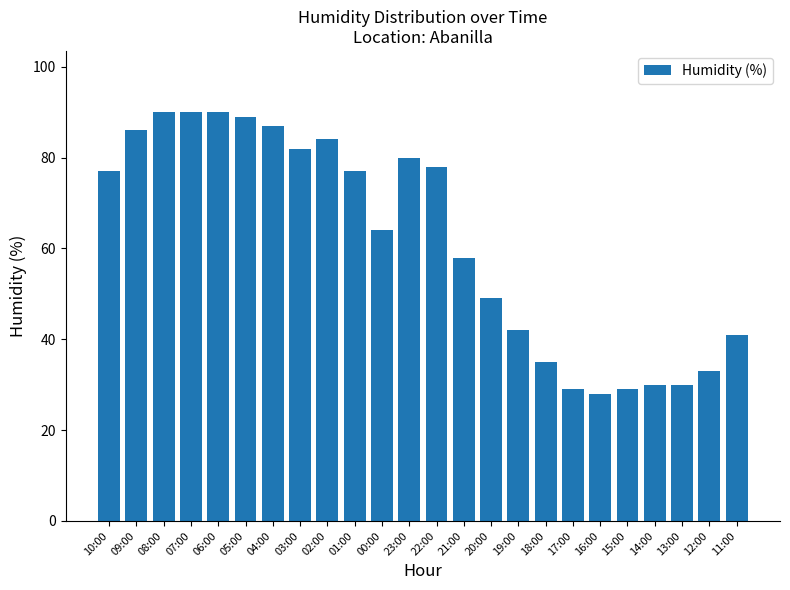

Reading left to right, extract all data points from this chart.

77	86	90	90	90	89	87	82	84	77	64	80	78	58	49	42	35	29	28	29	30	30	33	41